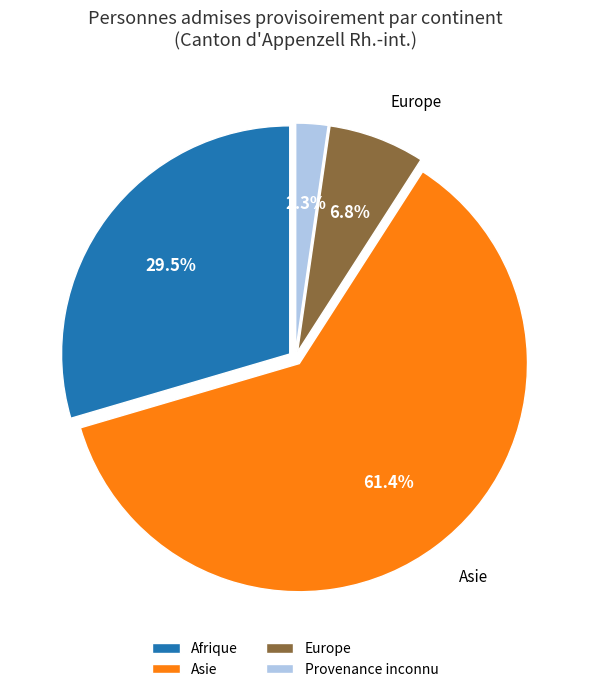

Which slice is the smallest?

Provenance inconnu